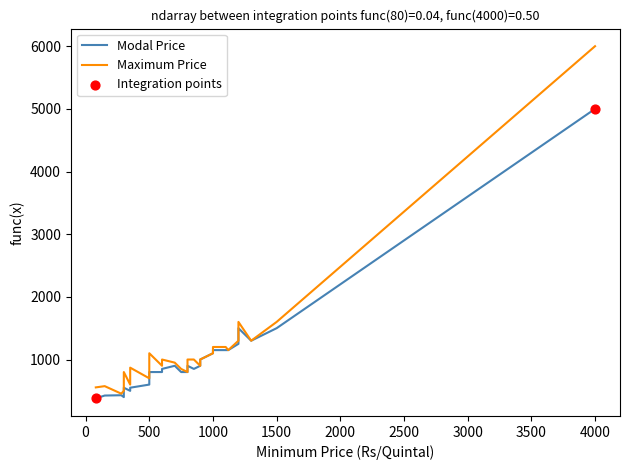

Which series contains the highest Y value?

Maximum Price